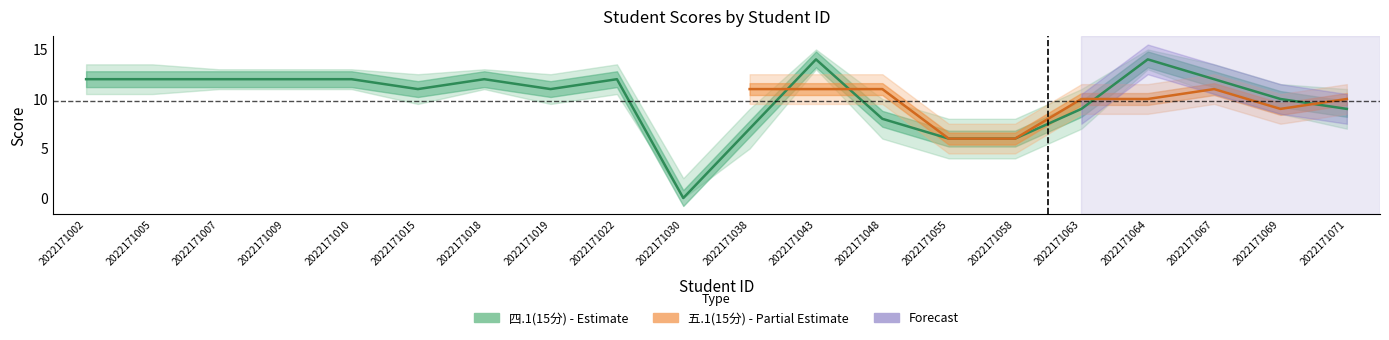

What is the ratio of the value at 2022171005 to the value at 2022171002?

1.0